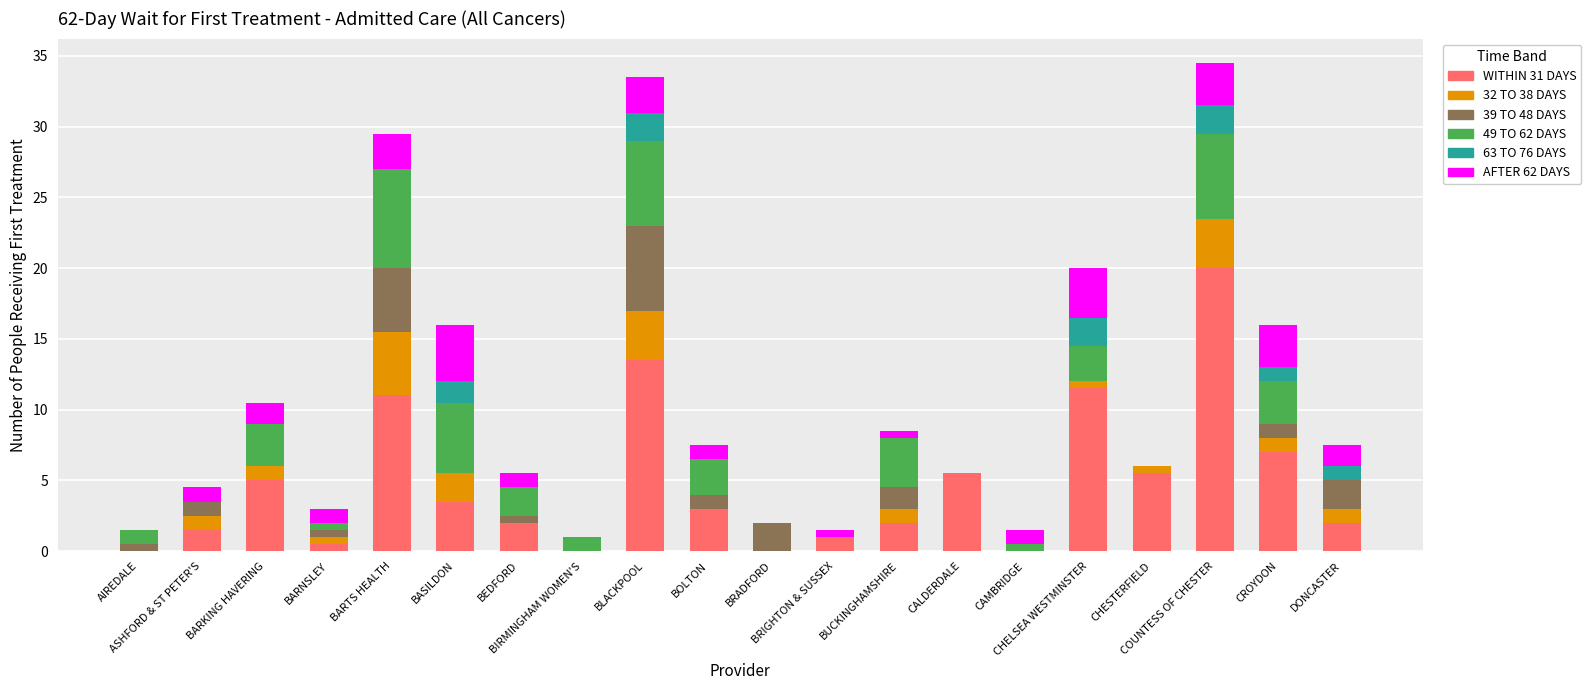

What is the highest value of the WITHIN 31 DAYS series?

20.0